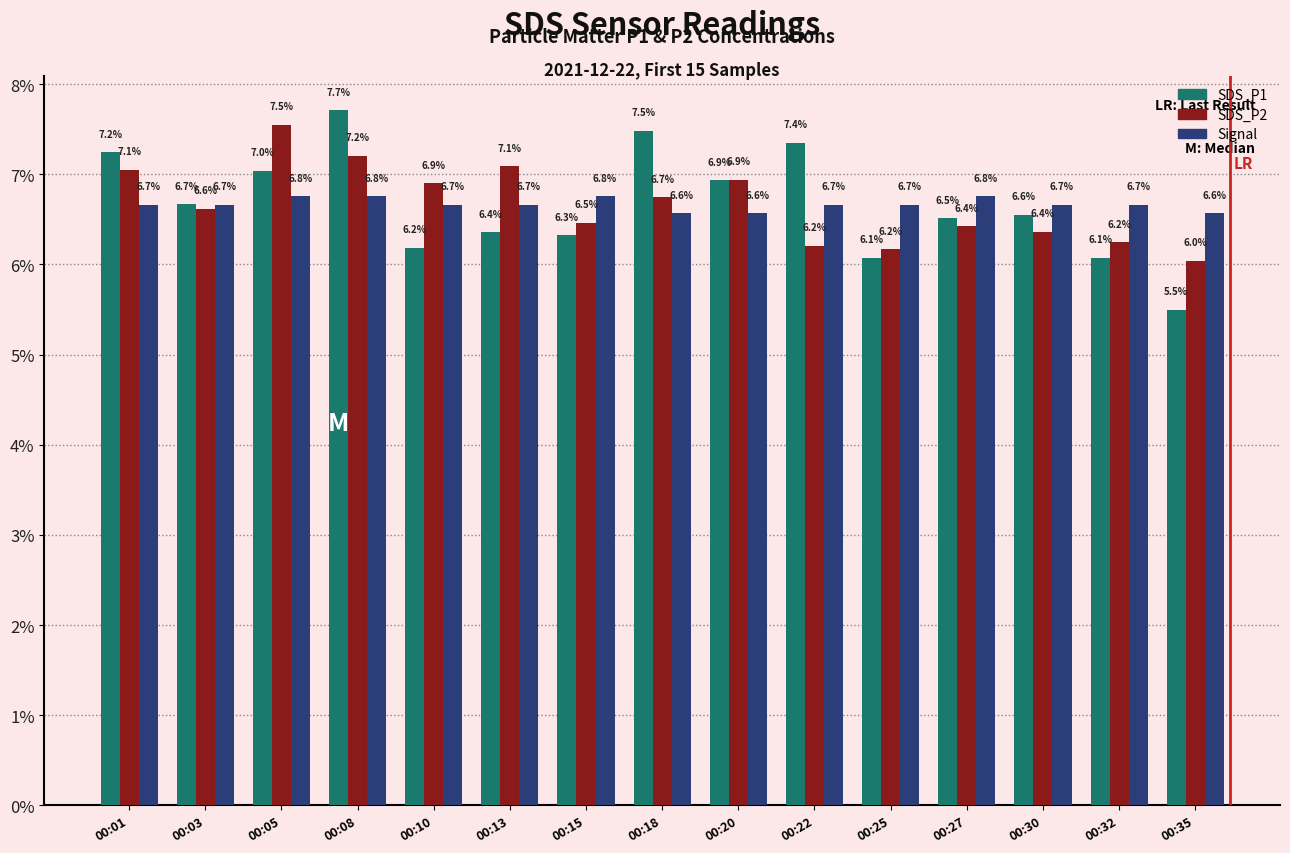

What is the difference between the highest and lowest values at 00:18?

0.9